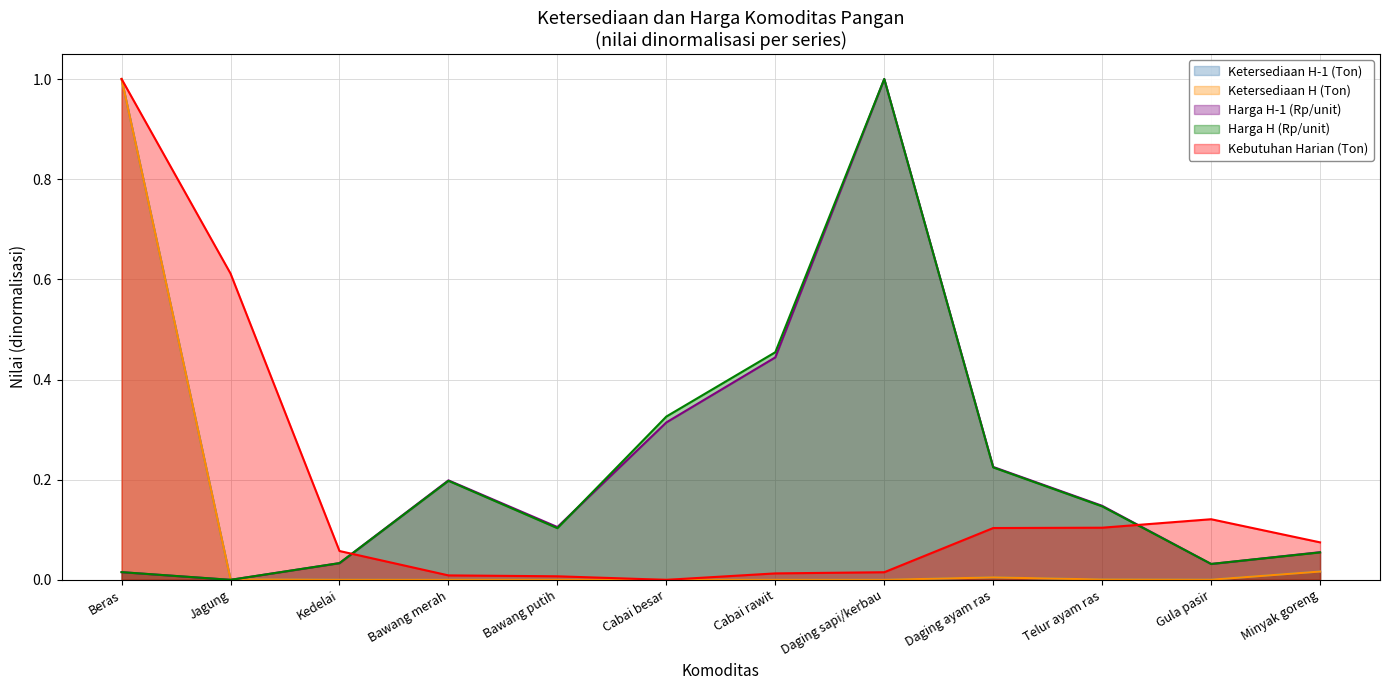

Which category has the lowest value in the Harga H (Rp/unit) series?

Jagung